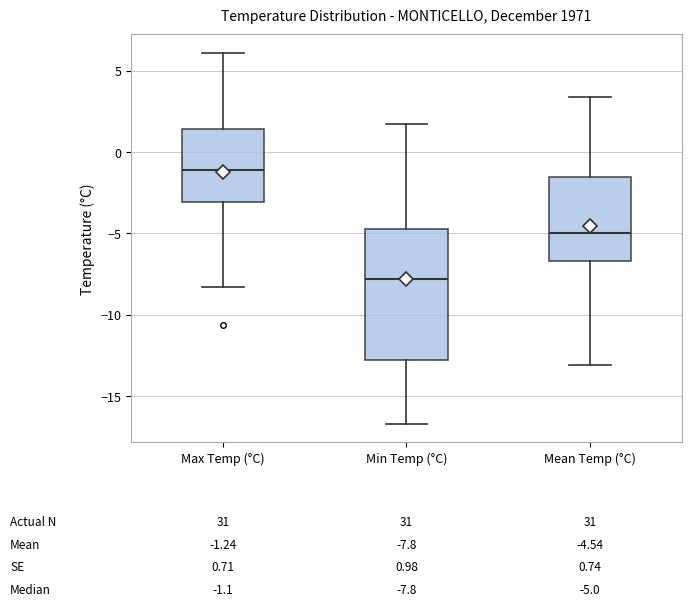

Comparing the boxes themselves (not the whiskers), which one is the tallest?

Min Temp (°C)